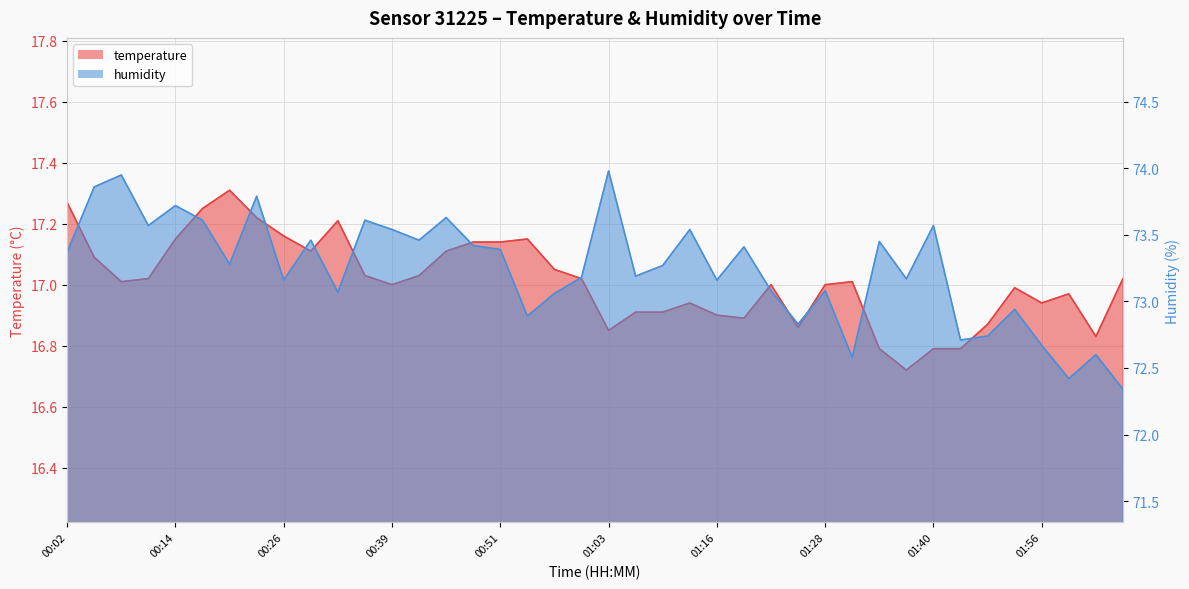

True or false: temperature has more than 0 interior local peaks.

True